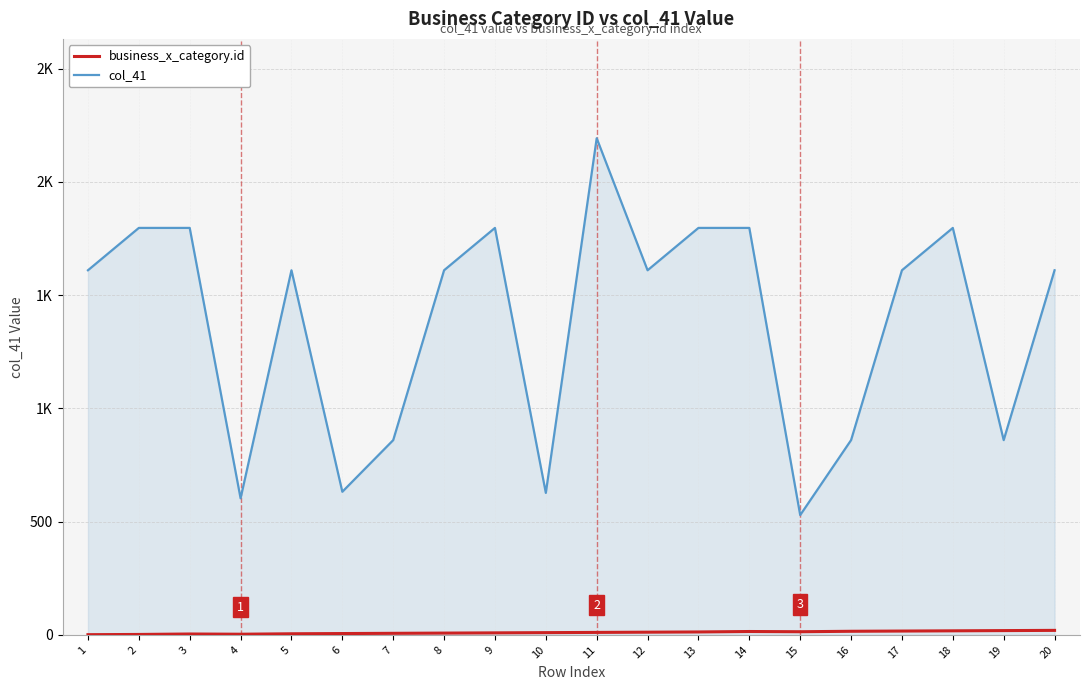

Does the chart display data point markers on the line(s)?

No